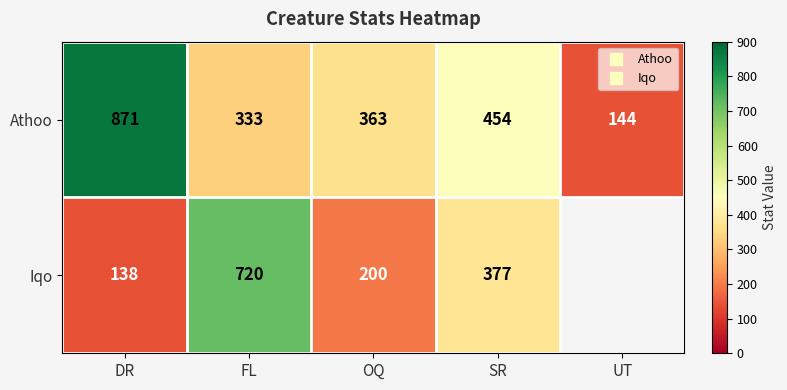

The Iqo series shows 377.0 at SR. True or false?

True